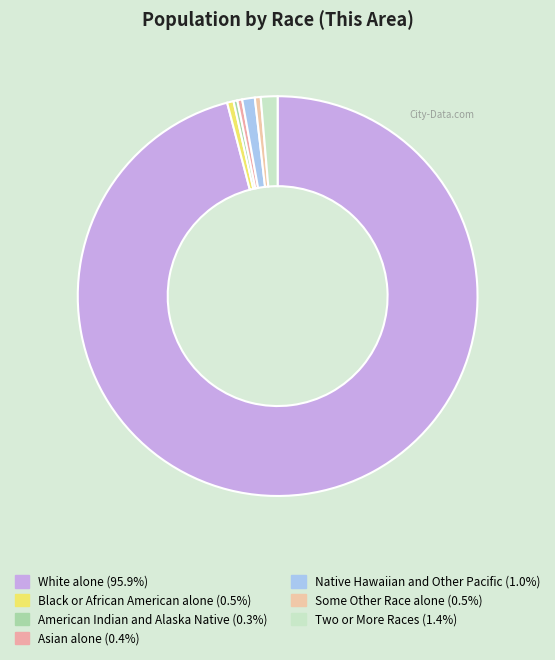

To the nearest percent, what is the average slice percentage?

14%